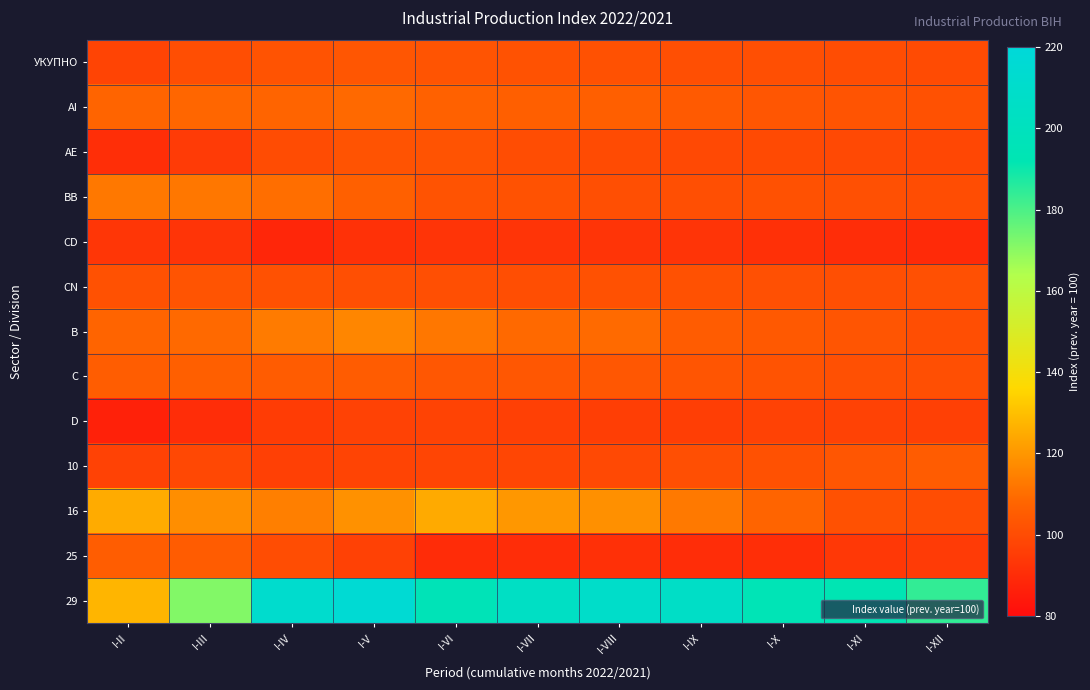

Reading left to right, transcribe all the data shown in this chart.

УКУПНО: I-II=97.7	I-III=100.6	I-IV=102.2	I-V=103.4	I-VI=102.7	I-VII=101.9	I-VIII=101.9	I-IX=101.2	I-X=101.1	I-XI=100.5	I-XII=99.9
AI: I-II=107.7	I-III=108.2	I-IV=107.4	I-V=108.8	I-VI=106.7	I-VII=106.2	I-VIII=106.2	I-IX=104.6	I-X=103.4	I-XI=102.4	I-XII=101.6
AE: I-II=90.7	I-III=94.8	I-IV=100.2	I-V=102.3	I-VI=102.2	I-VII=100.4	I-VIII=100.0	I-IX=98.9	I-X=99.4	I-XI=99.1	I-XII=98.4
BB: I-II=112.8	I-III=112.4	I-IV=110.2	I-V=106.4	I-VI=102.4	I-VII=102.1	I-VIII=101.2	I-IX=100.9	I-X=101.6	I-XI=101.5	I-XII=100.4
CD: I-II=93.3	I-III=92.8	I-IV=88.4	I-V=91.6	I-VI=92.5	I-VII=92.8	I-VIII=92.6	I-IX=92.5	I-X=91.5	I-XI=90.2	I-XII=89.3
CN: I-II=101.8	I-III=102.4	I-IV=101.6	I-V=101.2	I-VI=101.0	I-VII=100.6	I-VIII=101.6	I-IX=101.8	I-X=101.6	I-XI=100.9	I-XII=101.4
B: I-II=107.8	I-III=108.8	I-IV=113.2	I-V=116.0	I-VI=112.3	I-VII=108.9	I-VIII=109.0	I-IX=105.1	I-X=104.1	I-XI=102.7	I-XII=100.7
C: I-II=105.3	I-III=106.1	I-IV=104.9	I-V=105.1	I-VI=103.8	I-VII=103.5	I-VIII=103.6	I-IX=103.0	I-X=102.3	I-XI=101.5	I-XII=101.1
D: I-II=86.6	I-III=90.5	I-IV=95.2	I-V=96.9	I-VI=97.5	I-VII=96.2	I-VIII=95.8	I-IX=95.6	I-X=96.7	I-XI=96.7	I-XII=96.4
10: I-II=97.1	I-III=98.8	I-IV=96.2	I-V=97.7	I-VI=98.0	I-VII=98.1	I-VIII=99.0	I-IX=100.8	I-X=101.6	I-XI=103.1	I-XII=105.0
16: I-II=125.0	I-III=117.8	I-IV=114.4	I-V=118.7	I-VI=124.8	I-VII=120.1	I-VIII=118.3	I-IX=113.1	I-X=107.4	I-XI=101.7	I-XII=100.3
25: I-II=105.5	I-III=104.9	I-IV=100.3	I-V=96.5	I-VI=90.1	I-VII=90.6	I-VIII=91.5	I-IX=90.1	I-X=90.9	I-XI=93.9	I-XII=94.9
29: I-II=127.3	I-III=171.5	I-IV=211.5	I-V=215.8	I-VI=195.2	I-VII=205.5	I-VIII=208.4	I-IX=206.3	I-X=194.9	I-XI=192.7	I-XII=184.1